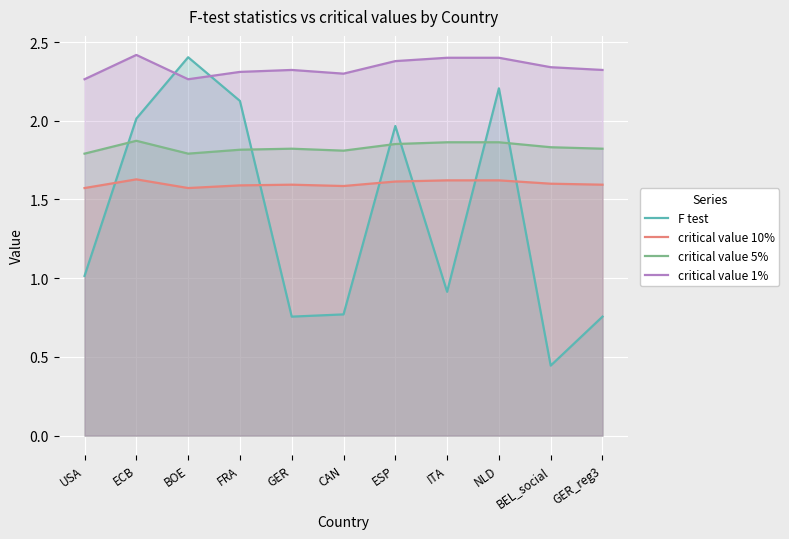

What are all the series names shown in the legend?

F test, critical value 10%, critical value 5%, critical value 1%